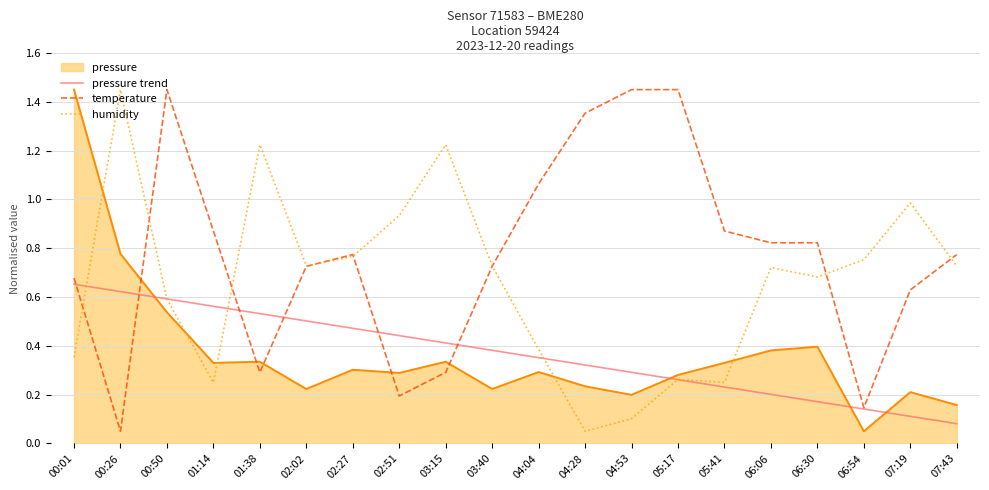

How many lines are shown in the chart?

4